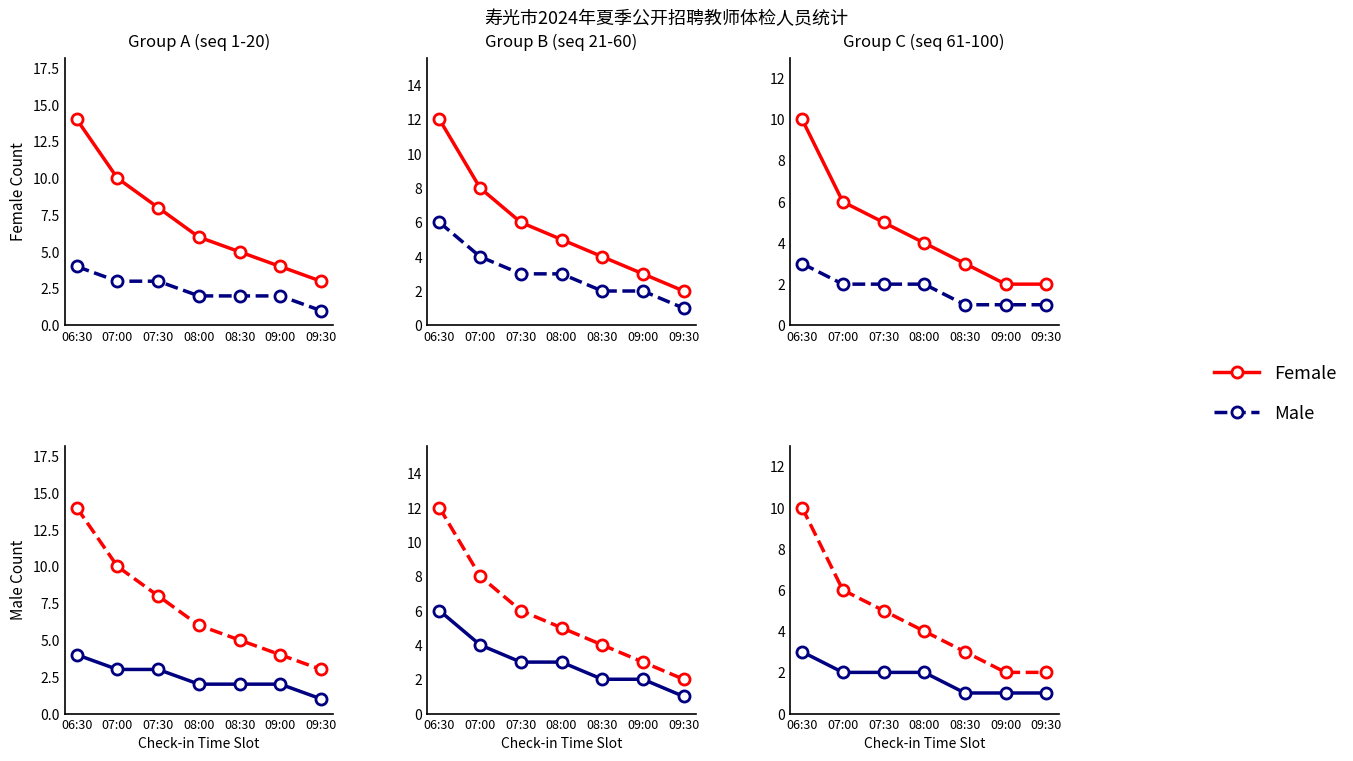

How many data points in Male are above 2?

1